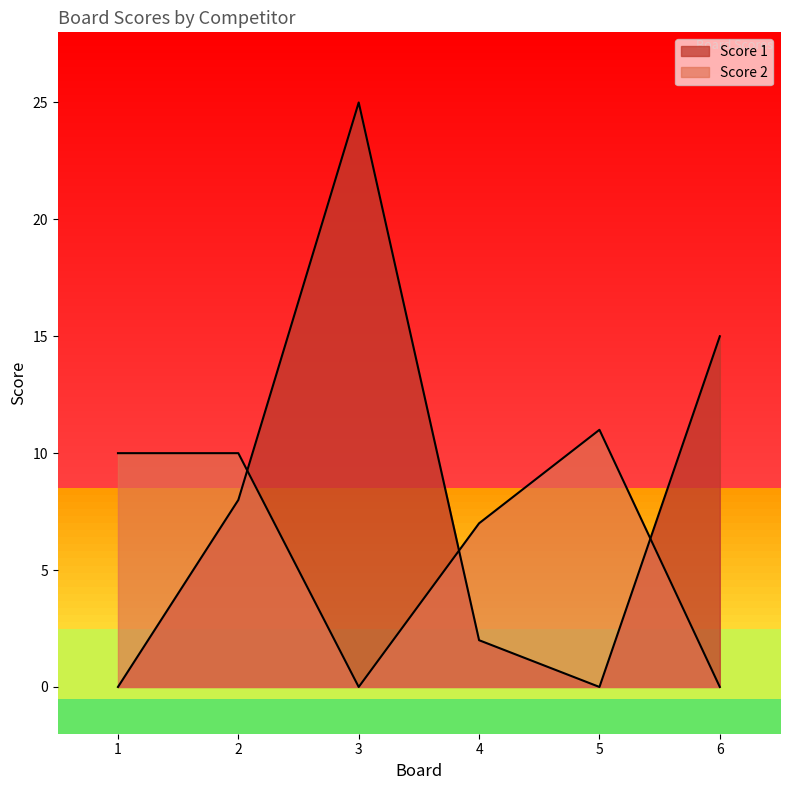

Reading right to left, extract all data points from this chart.

Score 1: 15	0	2	25	8	0
Score 2: 0	11	7	0	10	10